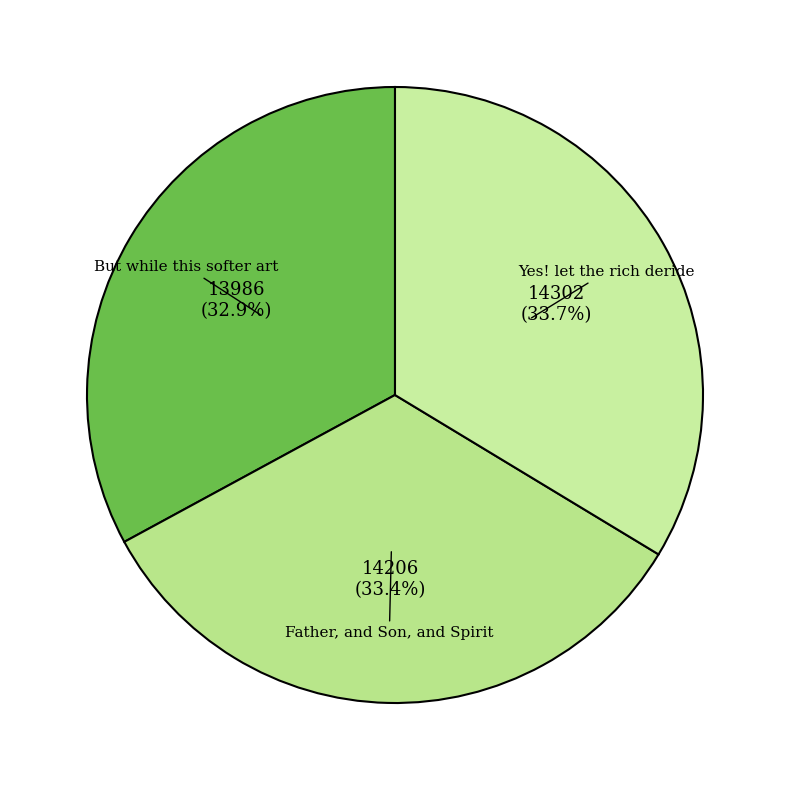

Is there a majority slice in this chart?

No